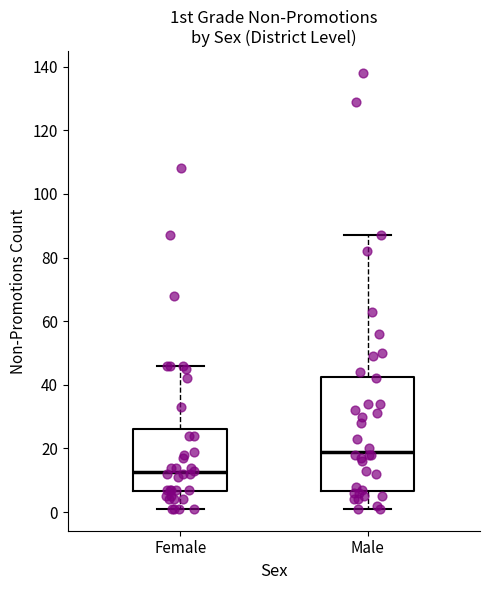

Reading left to right, read every box against the y-axis: the position of its median line, the range the box covers, and the ends of its whiskers. The values are not printed on the chart, so give them approximately, as read against the axis.

Female: median 12, box 6 to 26, whiskers 2 to 46
Male: median 20, box 6 to 42, whiskers 2 to 88